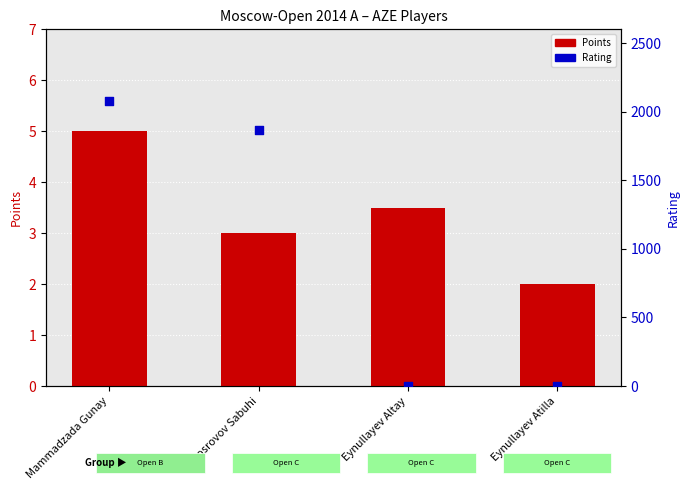

Which series reaches the maximum Y coordinate?

Rating